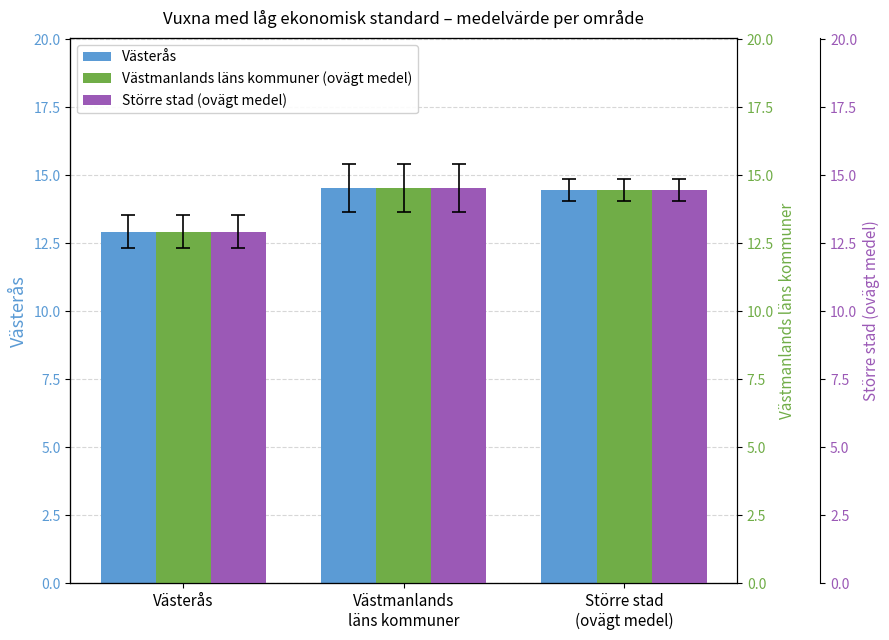

The value of Västerås at Västmanlands
läns kommuner is 14.5. True or false?

True